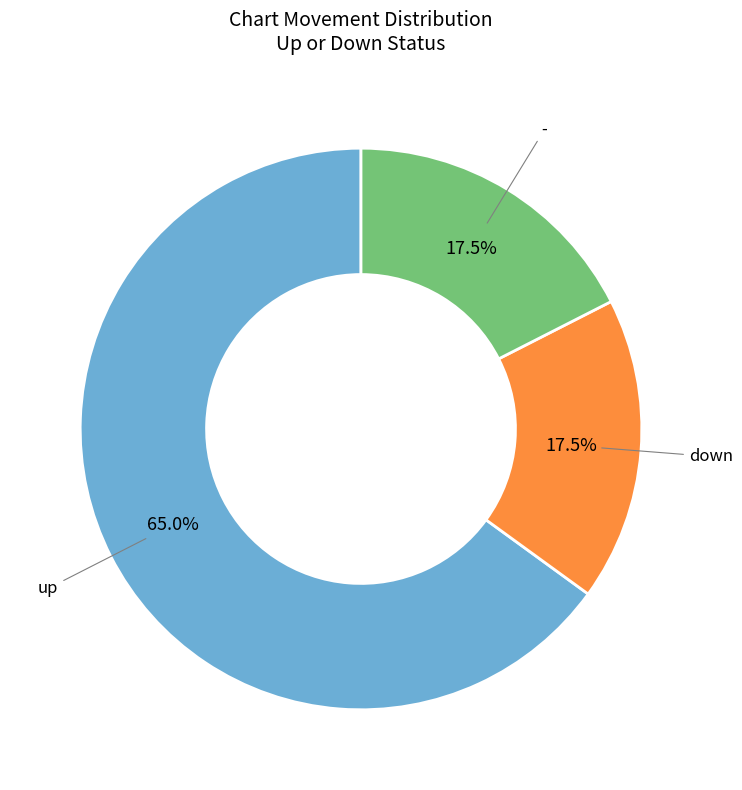

The up slice represents 57% of the pie. True or false?

False